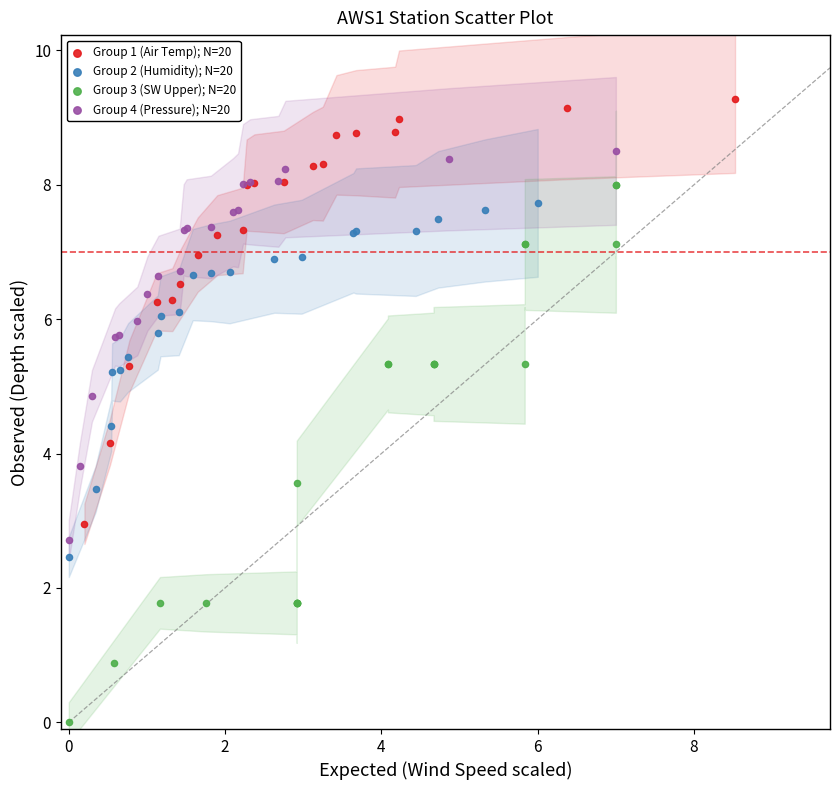

Which series reaches the maximum Y coordinate?

Group 1 (Air Temp); N=20